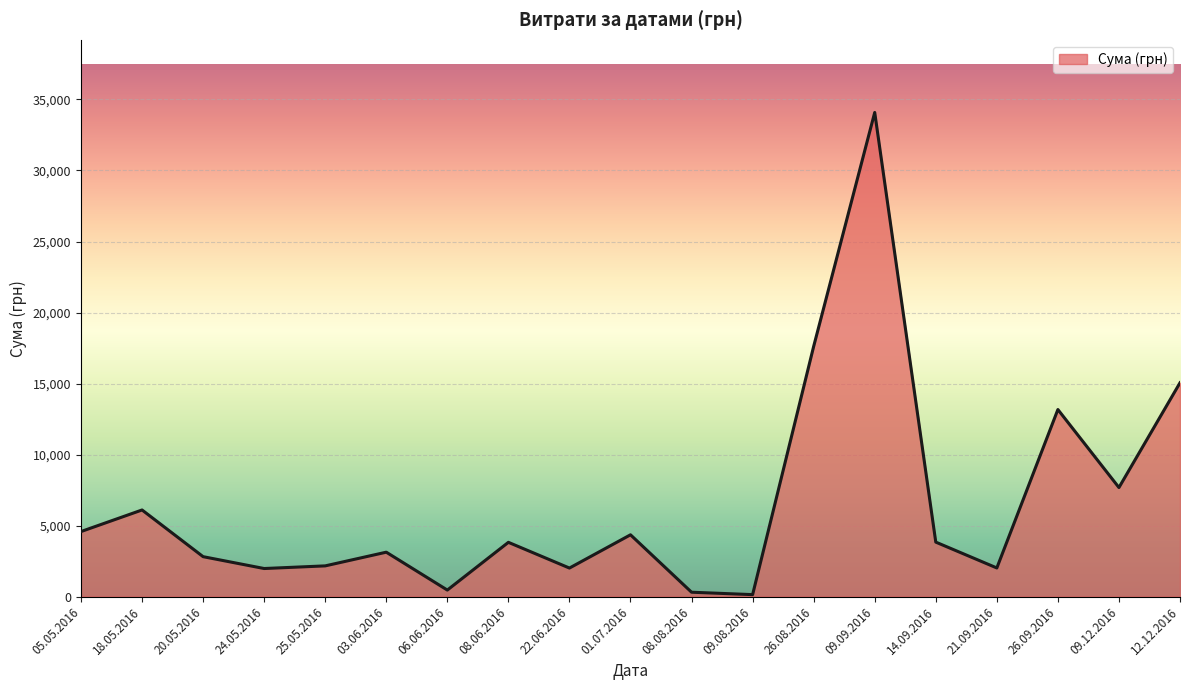

What is the sum of all values?

125250.1